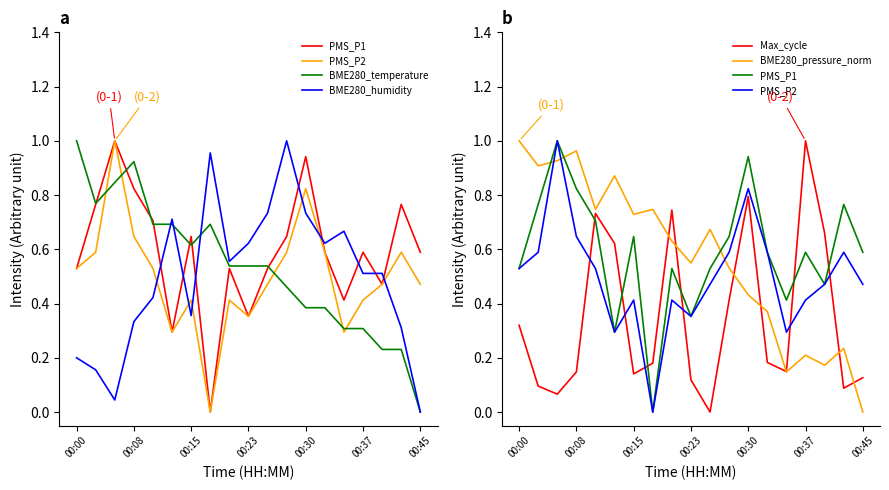

What are all the series names shown in the legend?

PMS_P1, PMS_P2, BME280_temperature, BME280_humidity, Max_cycle, BME280_pressure_norm